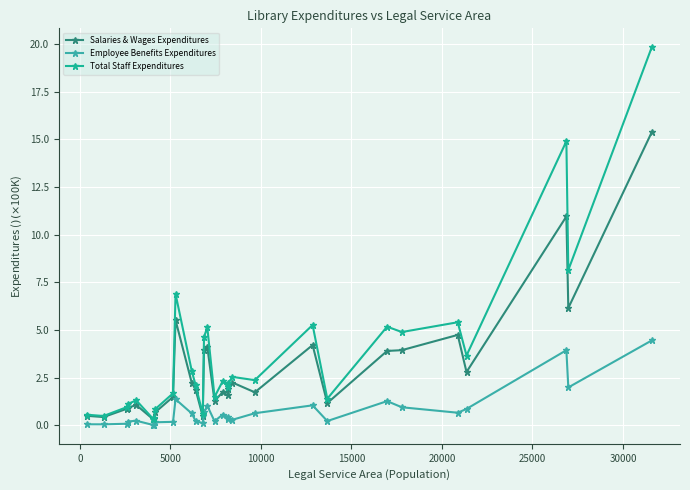

What is the value of the Salaries & Wages Expenditures point at the 26th from the left?

4.7